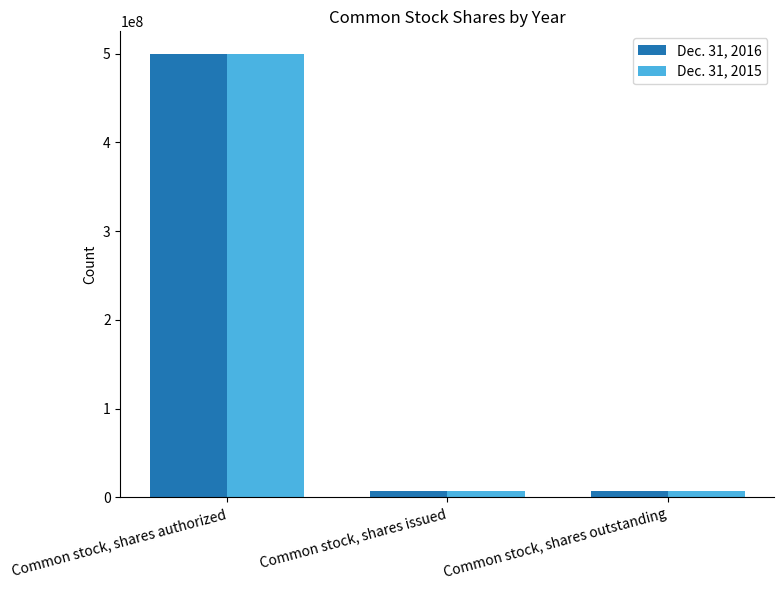

Reading left to right, transcribe all the data shown in this chart.

Dec. 31, 2016: 500000000	7525348	7525348
Dec. 31, 2015: 500000000	7519038	7519038